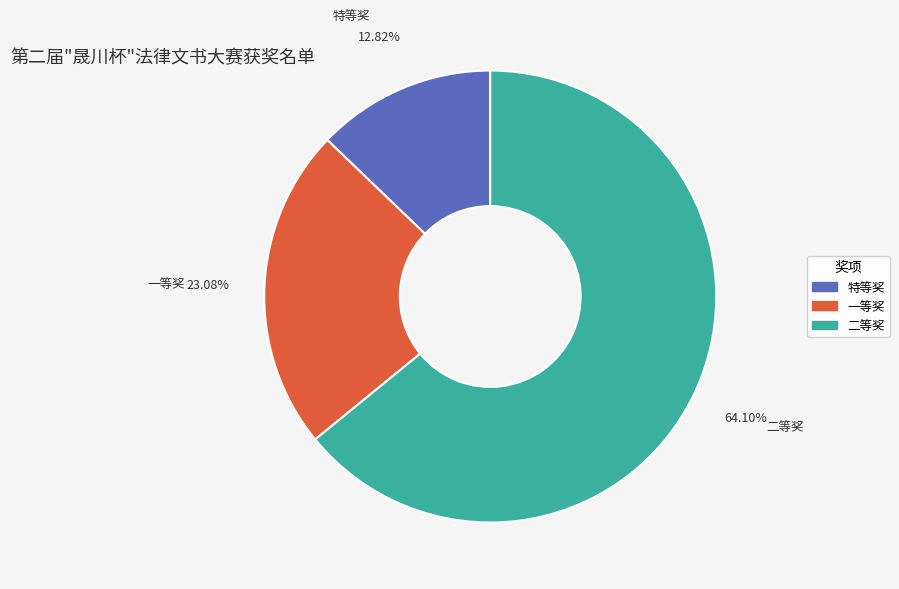

Which category has the biggest portion of the pie?

二等奖